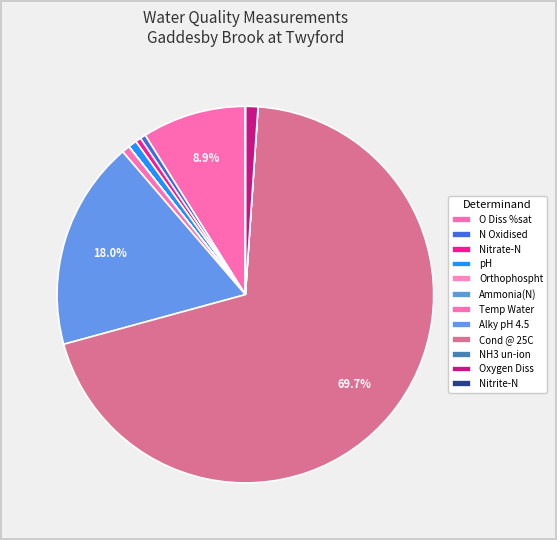

To the nearest percent, what is the average slice percentage?

8%